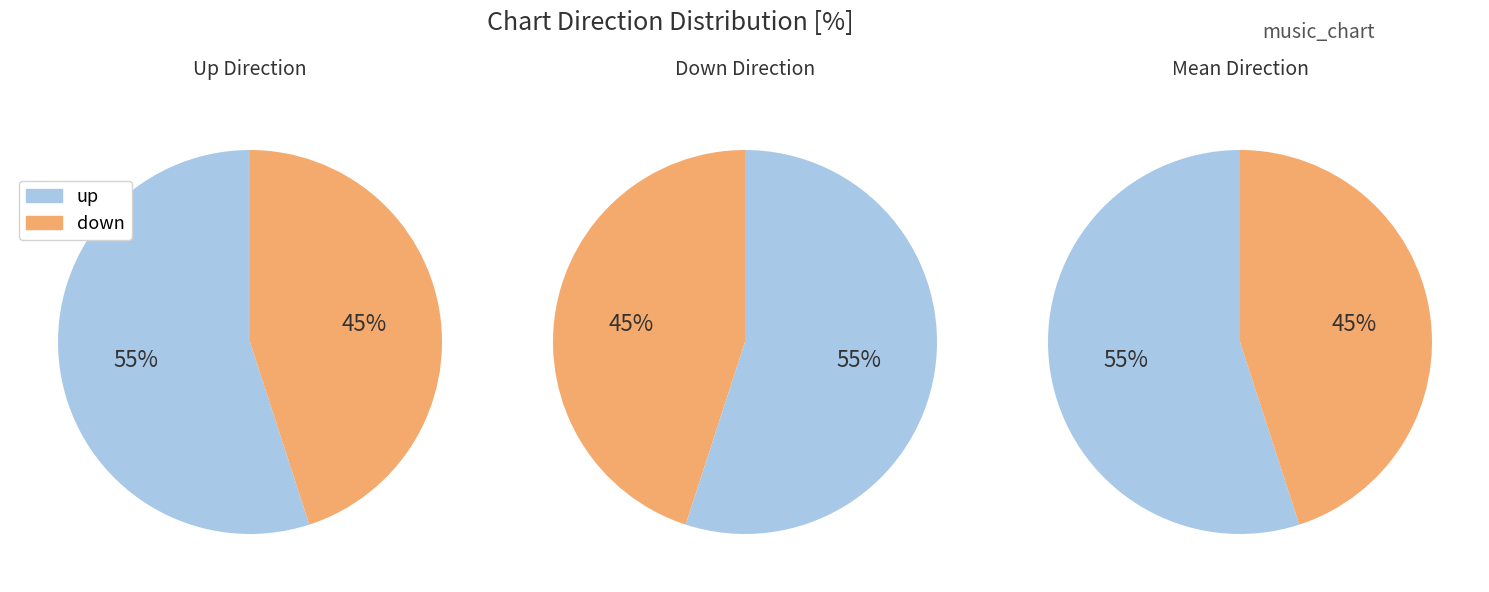

Is down the majority of the pie?

No